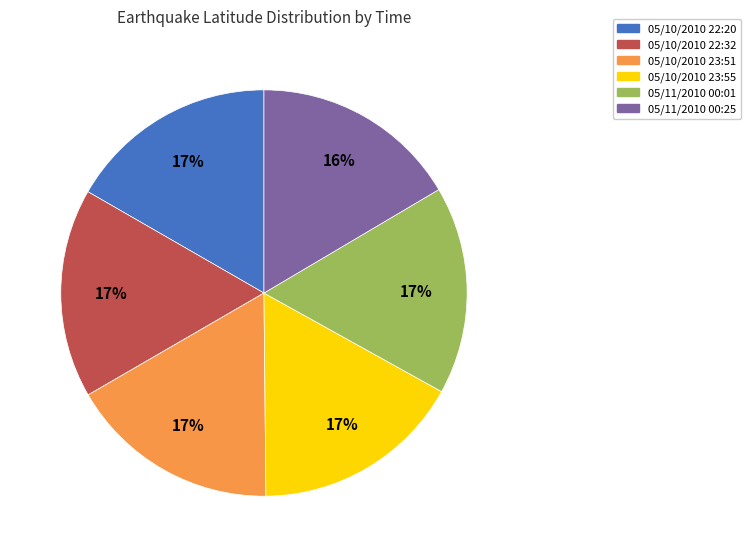

To the nearest percent, what is the average slice percentage?

17%